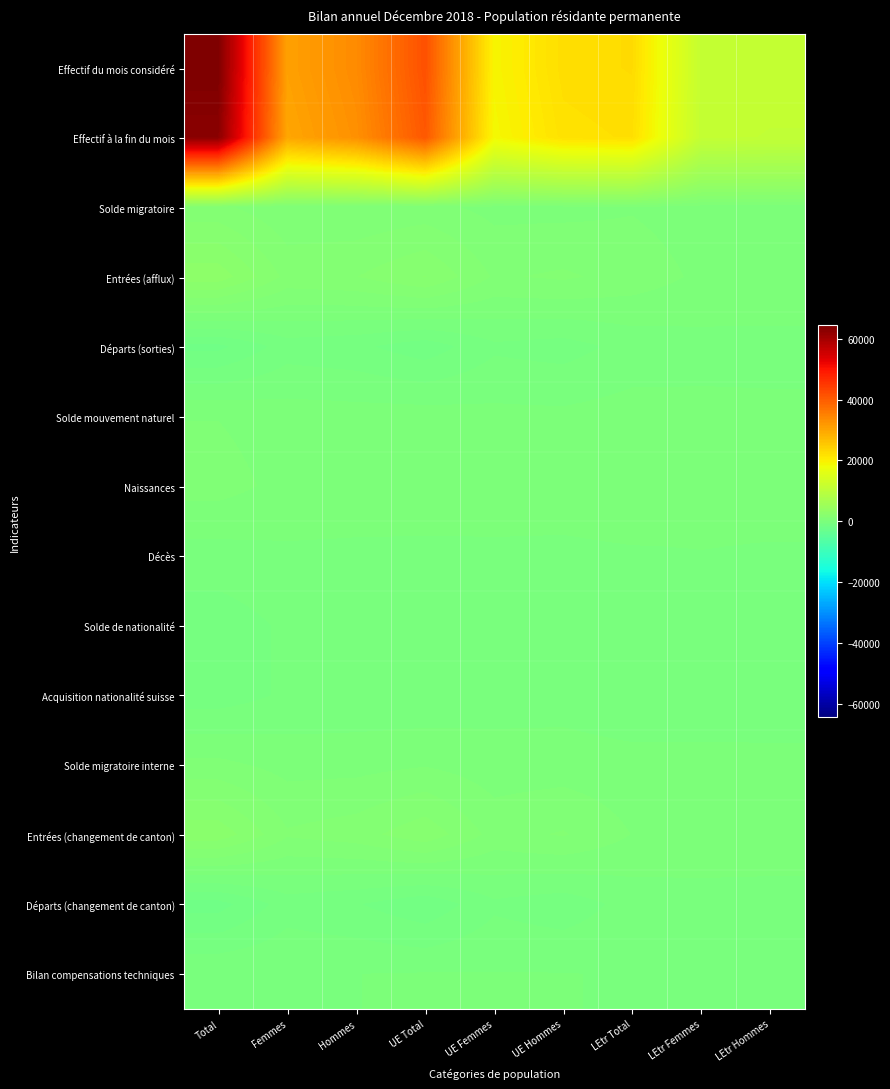

Reading right to left, transcribe all the data shown in this chart.

Effectif du mois considéré: LEtr Hommes=11249	LEtr Femmes=11417	LEtr Total=22666	UE Hommes=22348	UE Femmes=19309	UE Total=41657	Hommes=33597	Femmes=30726	Total=64323
Effectif à la fin du mois: LEtr Hommes=11025	LEtr Femmes=11180	LEtr Total=22205	UE Hommes=21842	UE Femmes=18805	UE Total=40647	Hommes=32867	Femmes=29985	Total=62852
Solde migratoire: LEtr Hommes=219	LEtr Femmes=241	LEtr Total=460	UE Hommes=333	UE Femmes=341	UE Total=674	Hommes=552	Femmes=582	Total=1134
Entrées (afflux): LEtr Hommes=408	LEtr Femmes=402	LEtr Total=810	UE Hommes=1088	UE Femmes=947	UE Total=2035	Hommes=1496	Femmes=1349	Total=2845
Départs (sorties): LEtr Hommes=-172	LEtr Femmes=-158	LEtr Total=-330	UE Hommes=-719	UE Femmes=-599	UE Total=-1318	Hommes=-891	Femmes=-757	Total=-1648
Solde mouvement naturel: LEtr Hommes=112	LEtr Femmes=121	LEtr Total=233	UE Hommes=119	UE Femmes=137	UE Total=256	Hommes=231	Femmes=258	Total=489
Naissances: LEtr Hommes=150	LEtr Femmes=132	LEtr Total=282	UE Hommes=207	UE Femmes=215	UE Total=422	Hommes=357	Femmes=347	Total=704
Décès: LEtr Hommes=-38	LEtr Femmes=-11	LEtr Total=-49	UE Hommes=-88	UE Femmes=-78	UE Total=-166	Hommes=-126	Femmes=-89	Total=-215
Solde de nationalité: LEtr Hommes=-165	LEtr Femmes=-208	LEtr Total=-373	UE Hommes=-208	UE Femmes=-207	UE Total=-415	Hommes=-373	Femmes=-415	Total=-788
Acquisition nationalité suisse: LEtr Hommes=-165	LEtr Femmes=-208	LEtr Total=-373	UE Hommes=-208	UE Femmes=-207	UE Total=-415	Hommes=-373	Femmes=-415	Total=-788
Solde migratoire interne: LEtr Hommes=76	LEtr Femmes=102	LEtr Total=178	UE Hommes=247	UE Femmes=217	UE Total=464	Hommes=323	Femmes=319	Total=642
Entrées (changement de canton): LEtr Hommes=236	LEtr Femmes=254	LEtr Total=490	UE Hommes=1054	UE Femmes=820	UE Total=1874	Hommes=1290	Femmes=1074	Total=2364
Départs (changement de canton): LEtr Hommes=-160	LEtr Femmes=-152	LEtr Total=-312	UE Hommes=-807	UE Femmes=-603	UE Total=-1410	Hommes=-967	Femmes=-755	Total=-1722
Bilan compensations techniques: LEtr Hommes=-18	LEtr Femmes=-19	LEtr Total=-37	UE Hommes=15	UE Femmes=16	UE Total=31	Hommes=-3	Femmes=-3	Total=-6